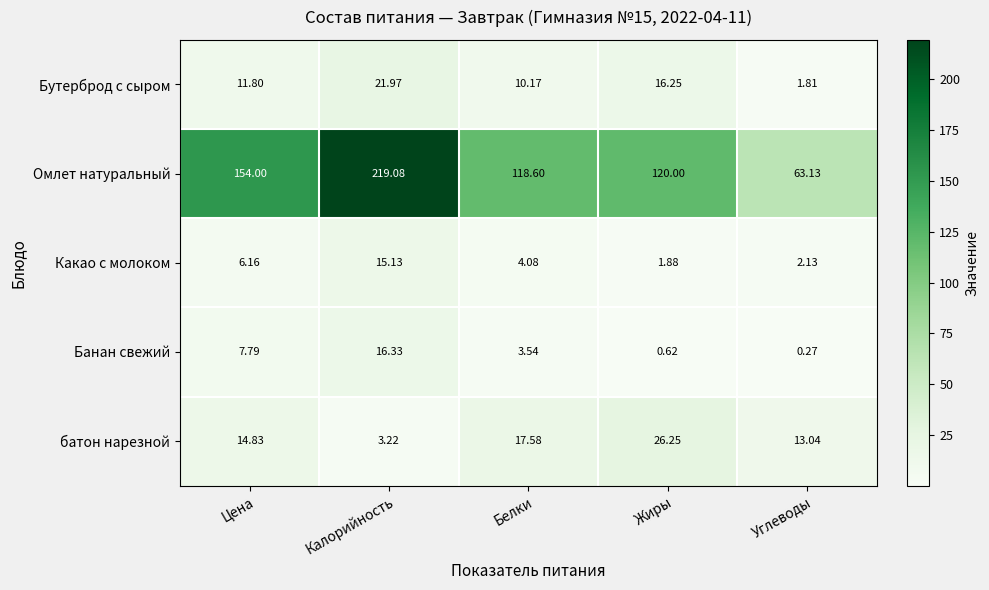

Where does the батон нарезной series first go above 14?

Цена